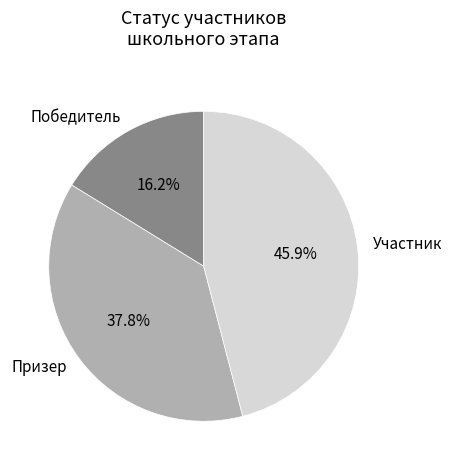

To the nearest percent, what is the difference between the largest and smallest slice percentages?

30%